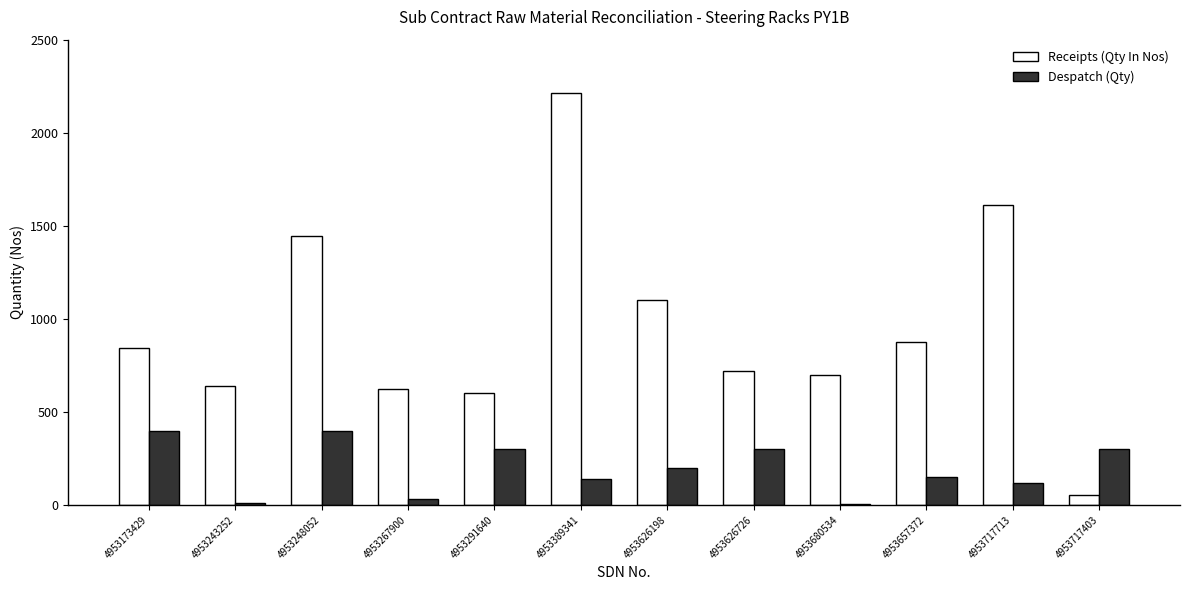

What is the total value across all series at 4953243252?

650